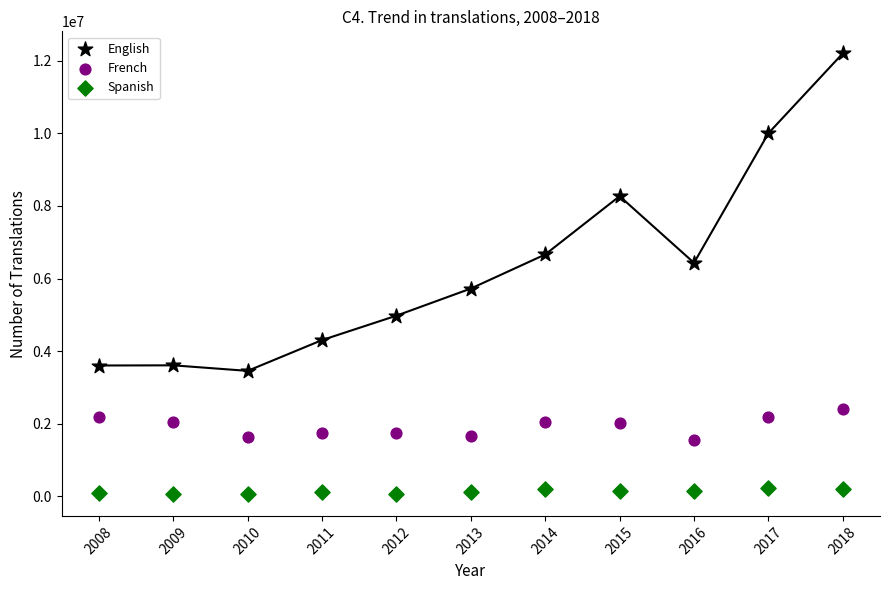

Which series has the largest Y range (max minus min)?

English